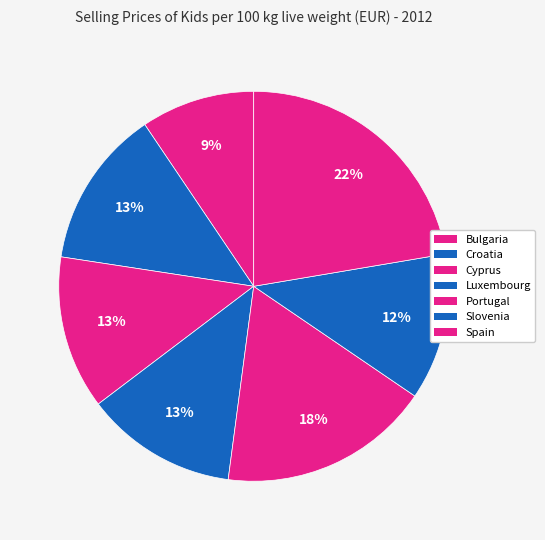

Does any single category account for the majority?

No